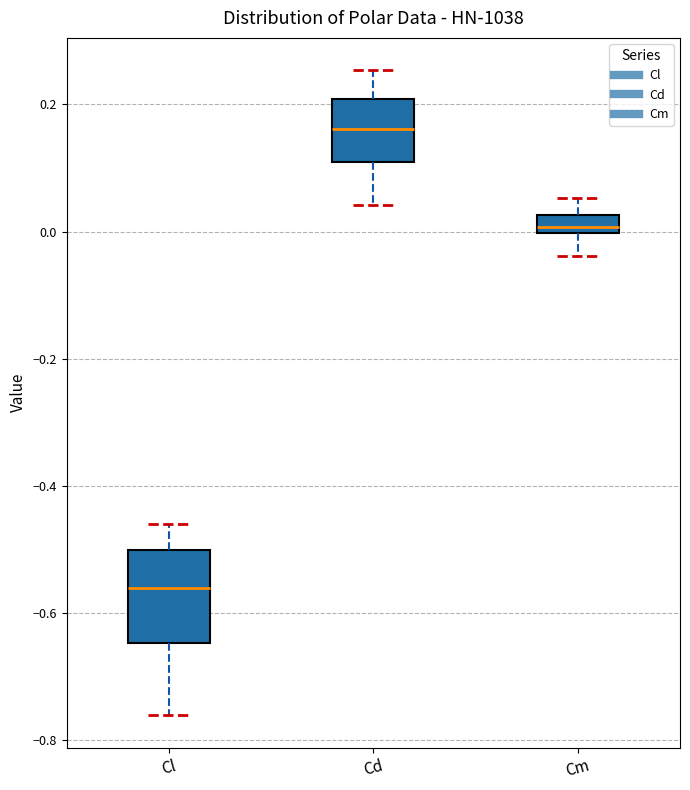

Which box's median line is the lowest?

Cl